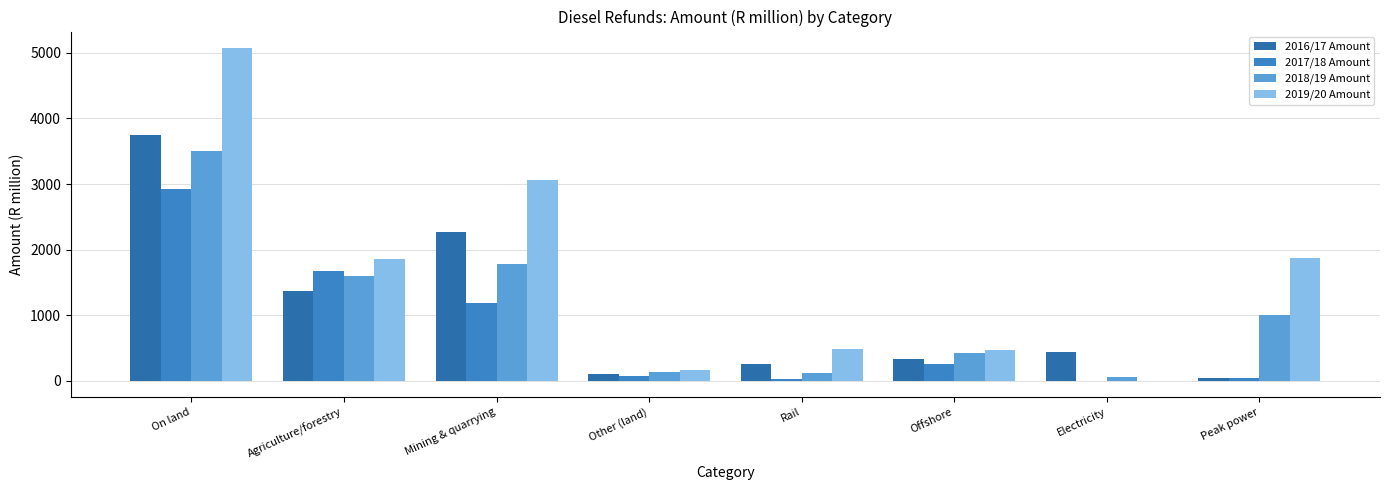

Reading left to right, extract all data points from this chart.

2016/17 Amount: 3742.8	1372.0	2274.3	96.4	247.1	334.7	438.7	35.2
2017/18 Amount: 2920.0	1674.7	1180.3	65.0	25.9	259.0	-0.4	32.4
2018/19 Amount: 3504.0	1602.5	1772.0	129.5	113.4	422.8	58.4	1007.9
2019/20 Amount: 5073.5	1856.7	3057.2	159.5	487.9	459.3	0.0	1875.0